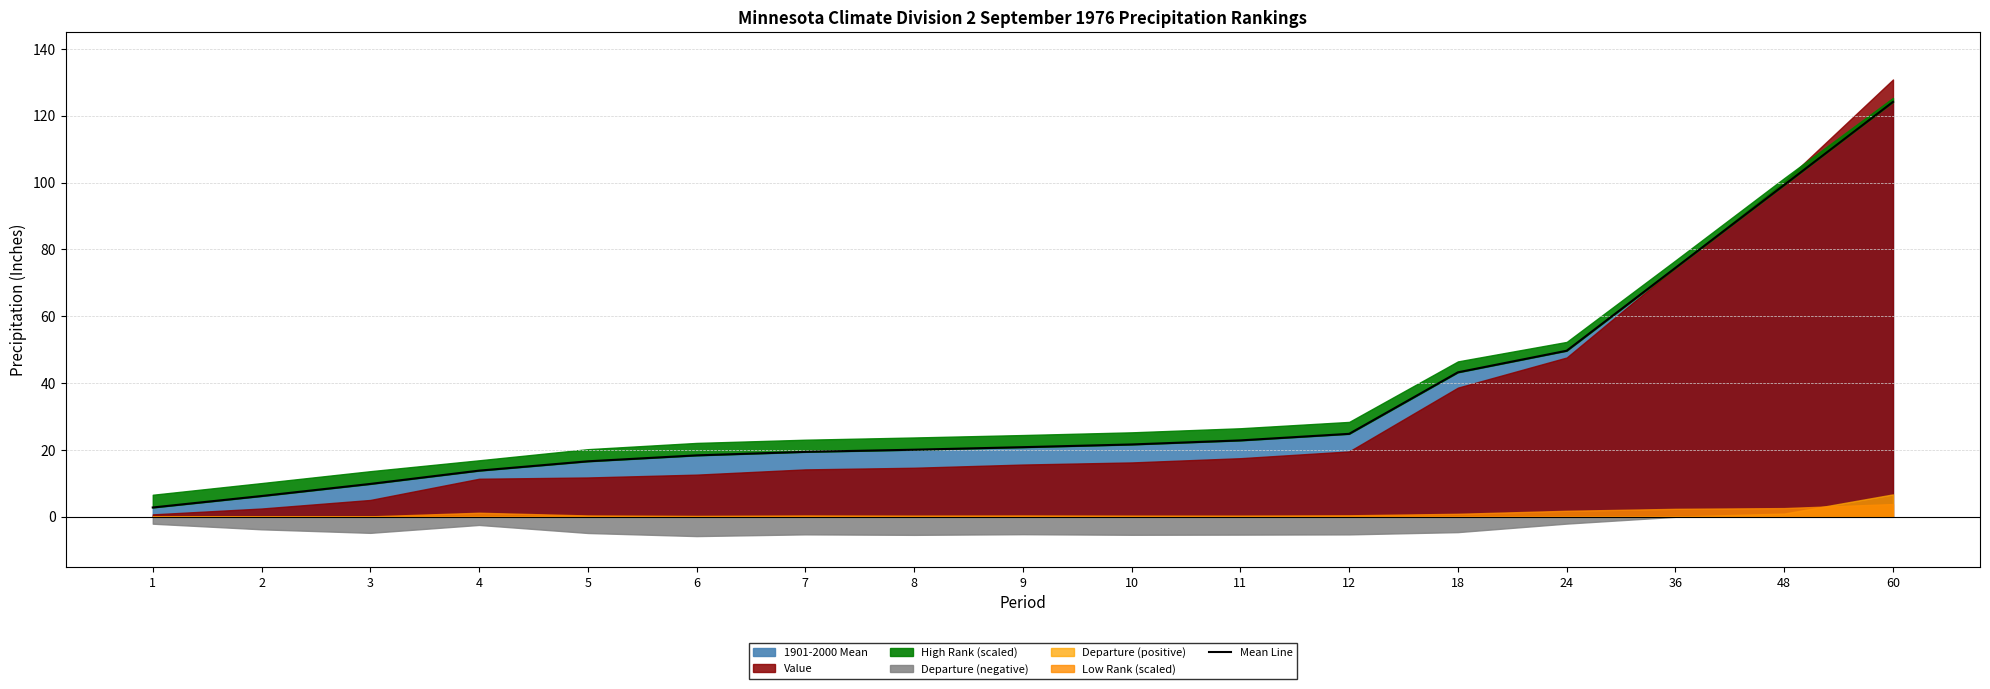

Reading left to right, what are all the values shown in this chart?

1=2.8	2=6.2	3=9.8	4=13.8	5=16.6	6=18.4	7=19.4	8=20.1	9=20.8	10=21.6	11=22.9	12=24.8	18=43.2	24=49.7	36=74.5	48=99.3	60=124.2